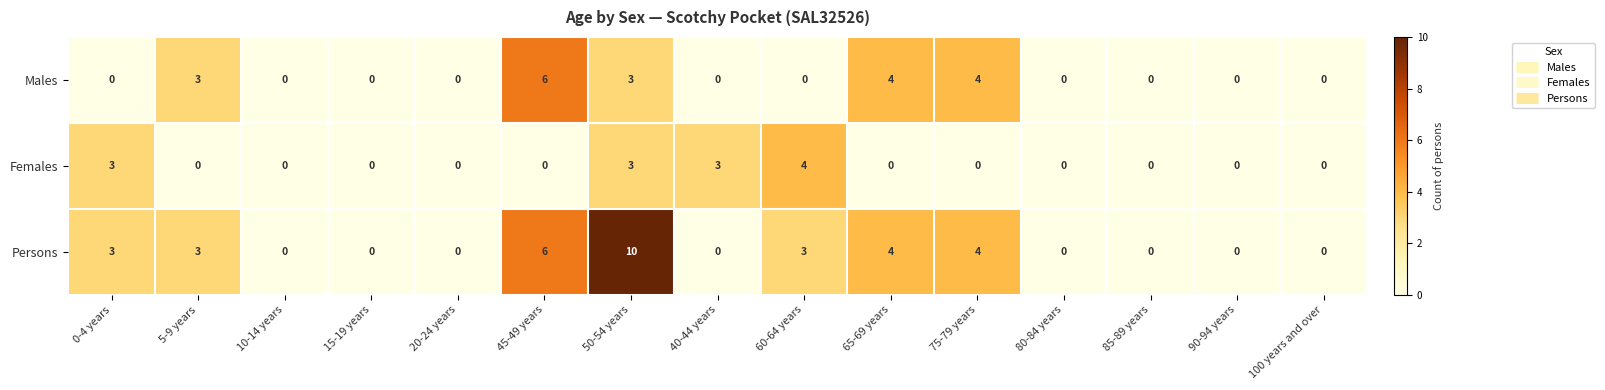

At which category is the sum across all series the highest?

50-54 years